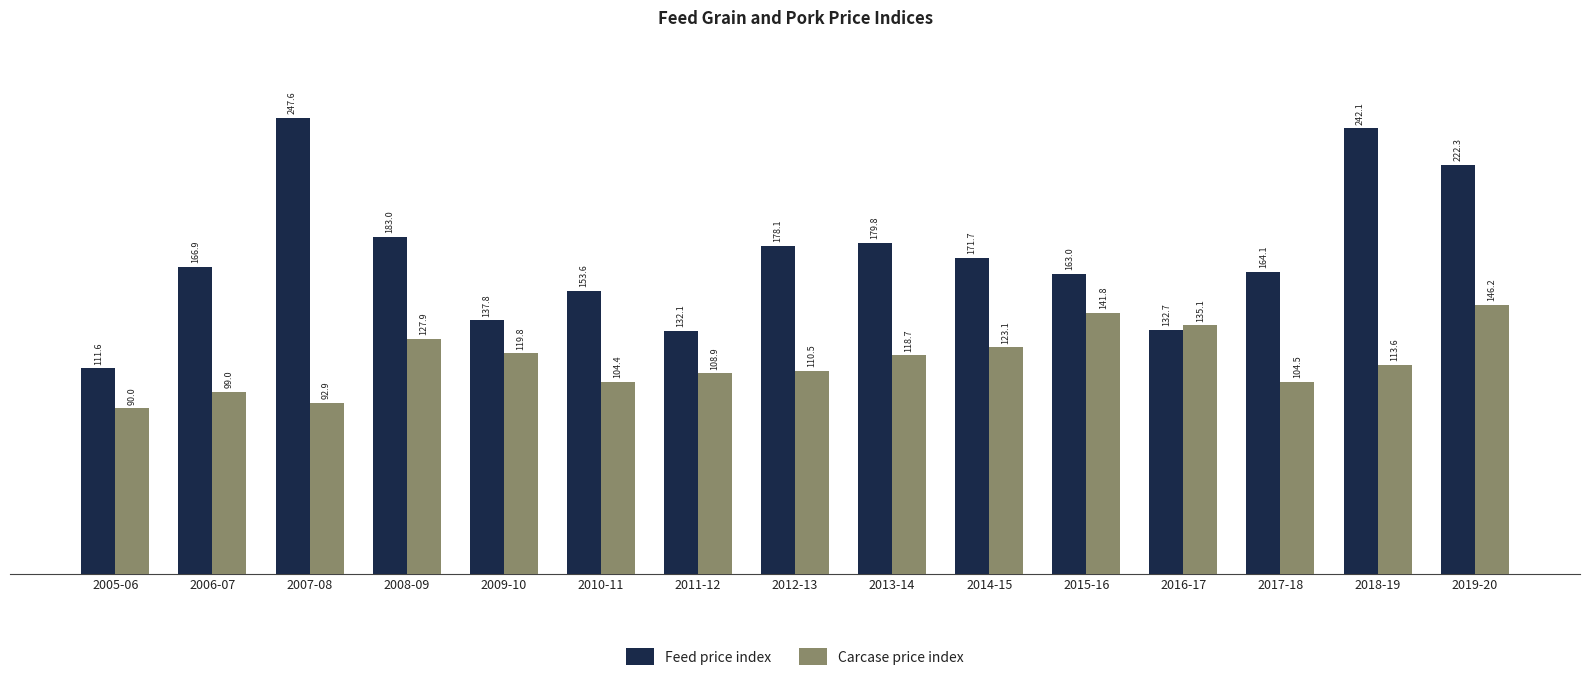

What is the sum of all Carcase price index values?

1736.5